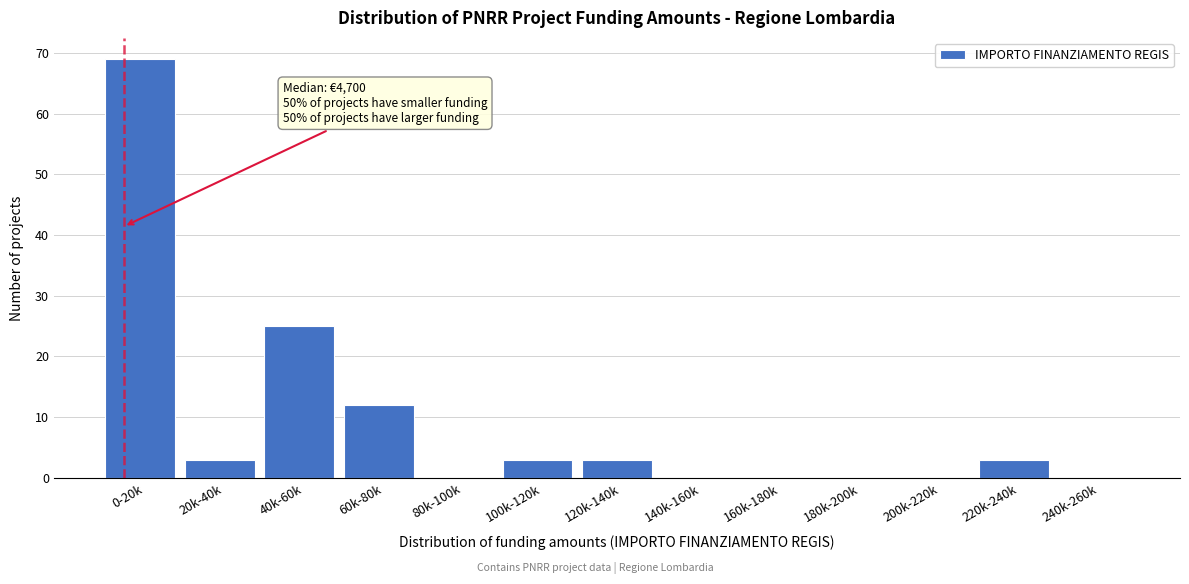

Reading left to right, extract all data points from this chart.

0-20k=69	20k-40k=3	40k-60k=25	60k-80k=12	80k-100k=0	100k-120k=3	120k-140k=3	140k-160k=0	160k-180k=0	180k-200k=0	200k-220k=0	220k-240k=3	240k-260k=0